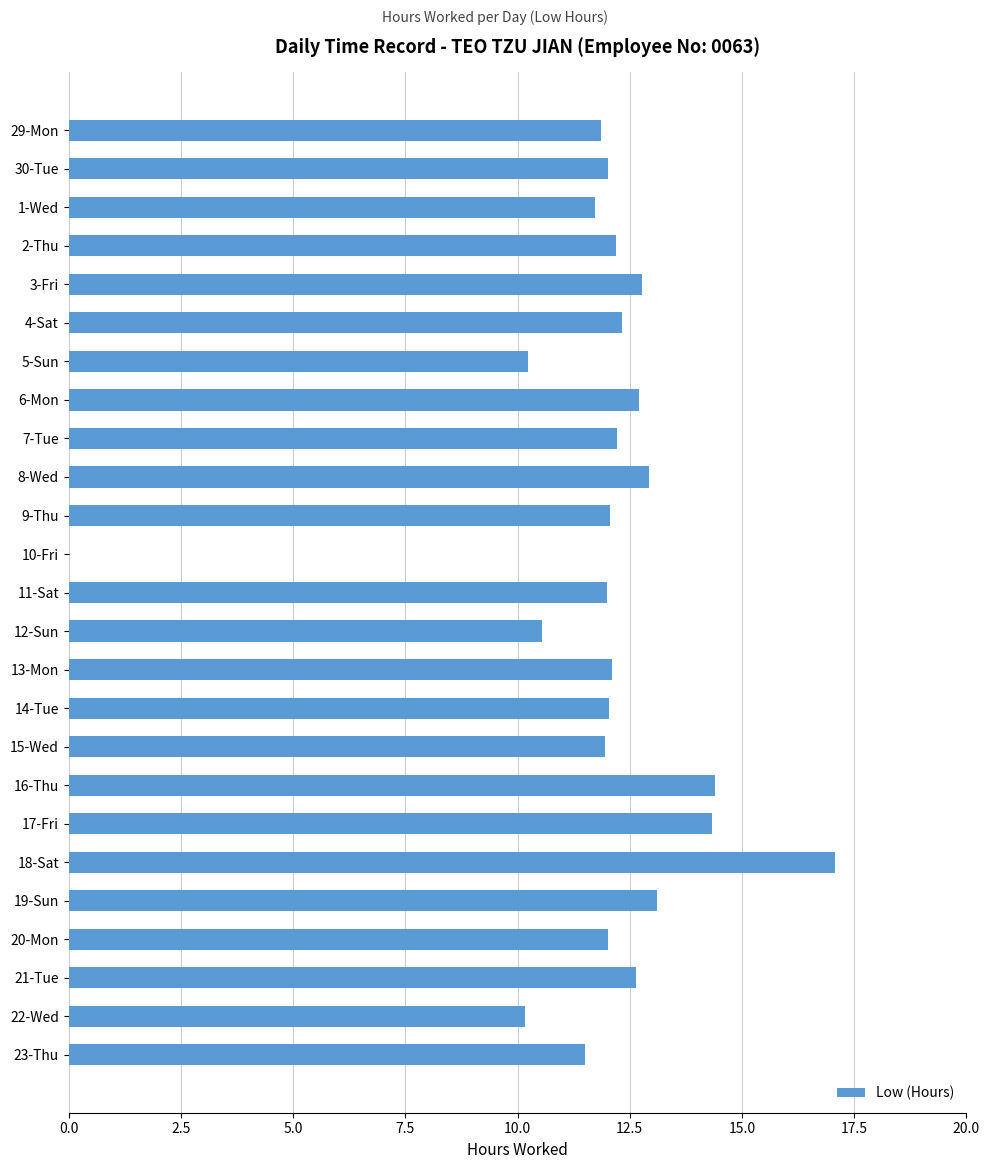

Is it true that the value at 13-Mon is 12.1?

True